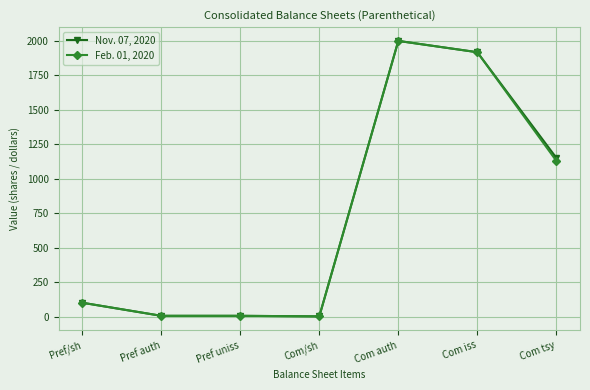

What is the label of the 7th point from the left?

Com tsy